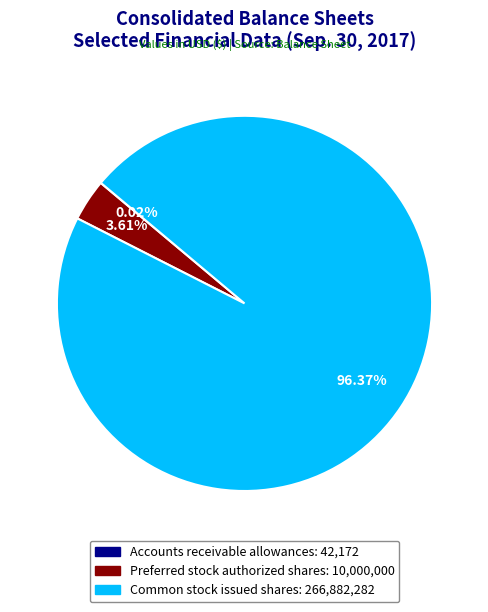

Which category accounts for the majority?

Common stock issued shares